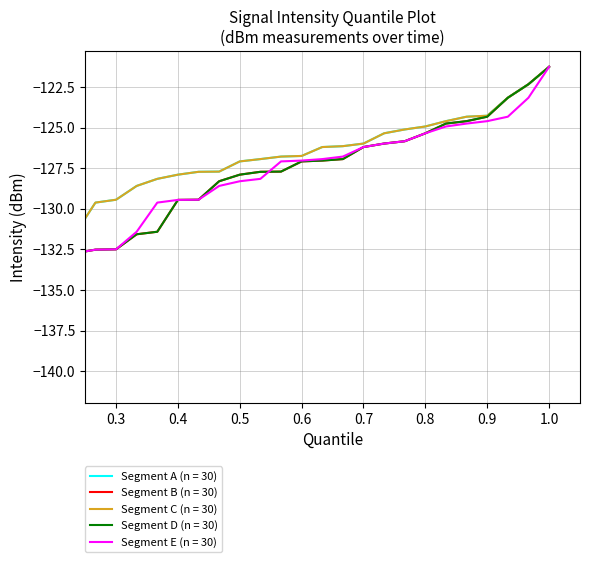

Is this an area chart (filled region under the line)?

No